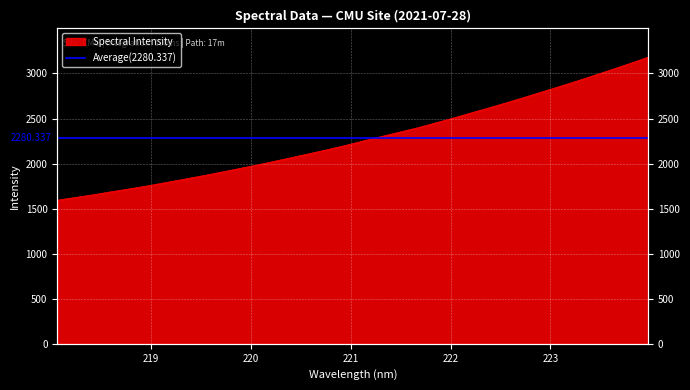

How many categories are shown in the chart?

32